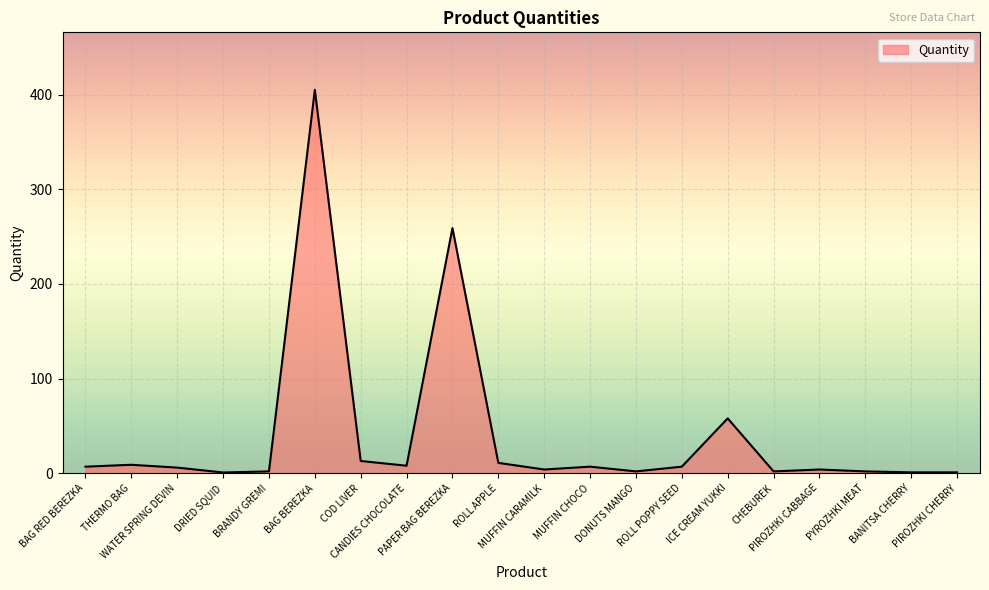

At which label is the value closest to 202?

PAPER BAG BEREZKA